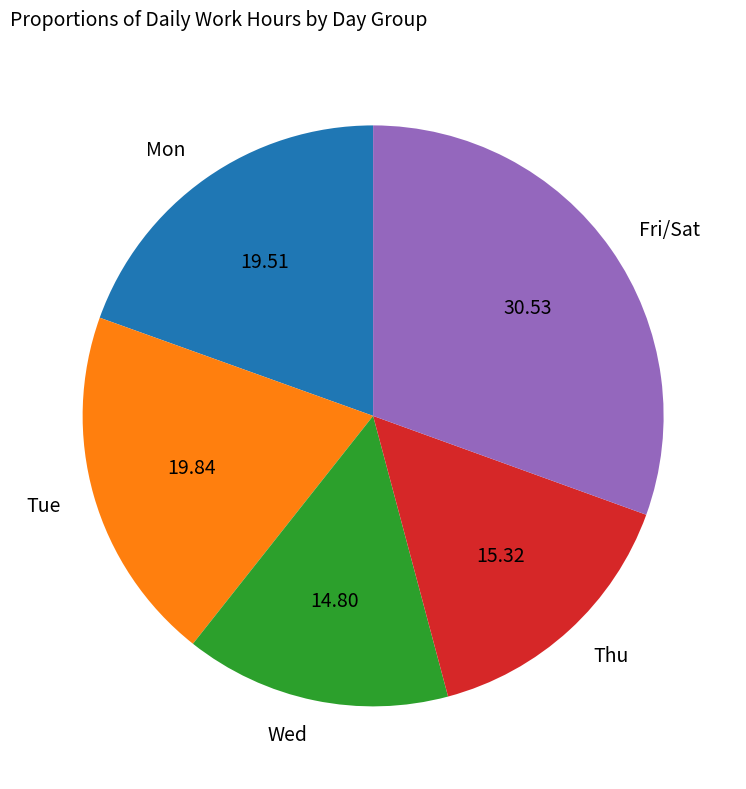

How many slices are in this pie chart?

5